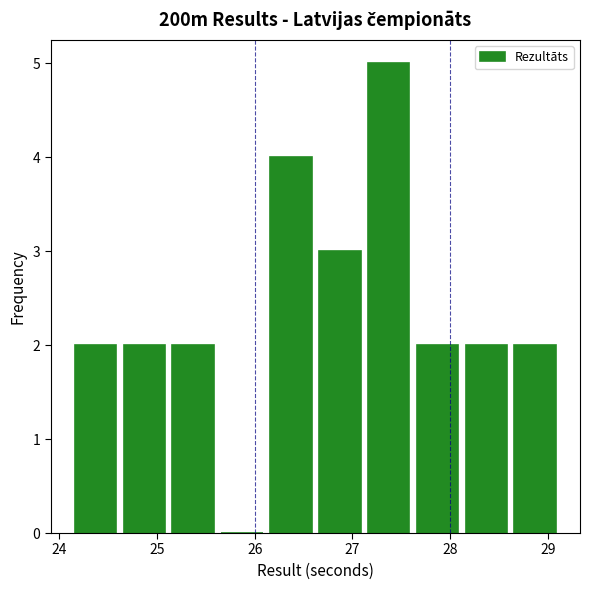

Reading left to right, list every bar in this chart as the range it spans on the x-axis followed by its height. Neither the bar edges nor the heights are printed on the chart, so give them approximately, as read against the axes.

24.12 to 24.62: 2
24.62 to 25.12: 2
25.12 to 25.62: 2
25.62 to 26.12: 0
26.12 to 26.62: 4
26.62 to 27.12: 3
27.12 to 27.62: 5
27.62 to 28.12: 2
28.12 to 28.62: 2
28.62 to 29.12: 2